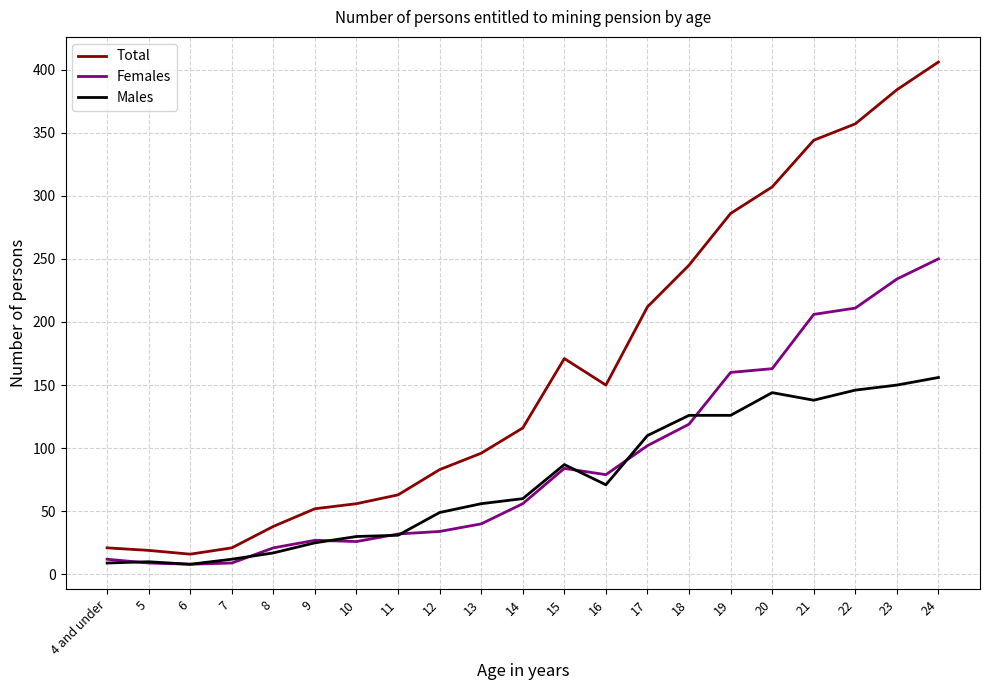

What is the maximum value shown in the chart?

406